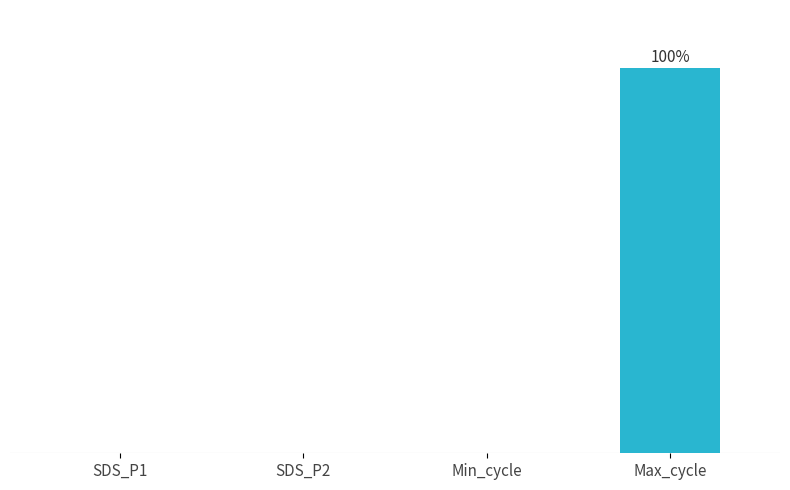

Is it true that the value at Max_cycle is 32.1?

False